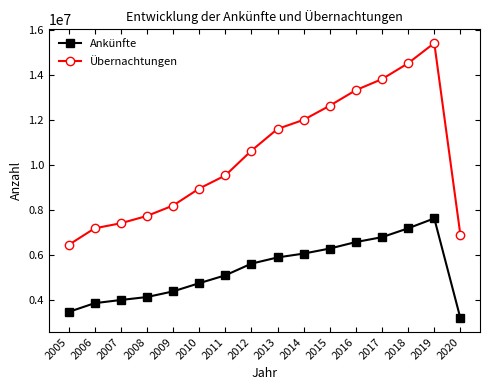

What is the difference between the Ankünfte values at 2005 and 2015?

2825749